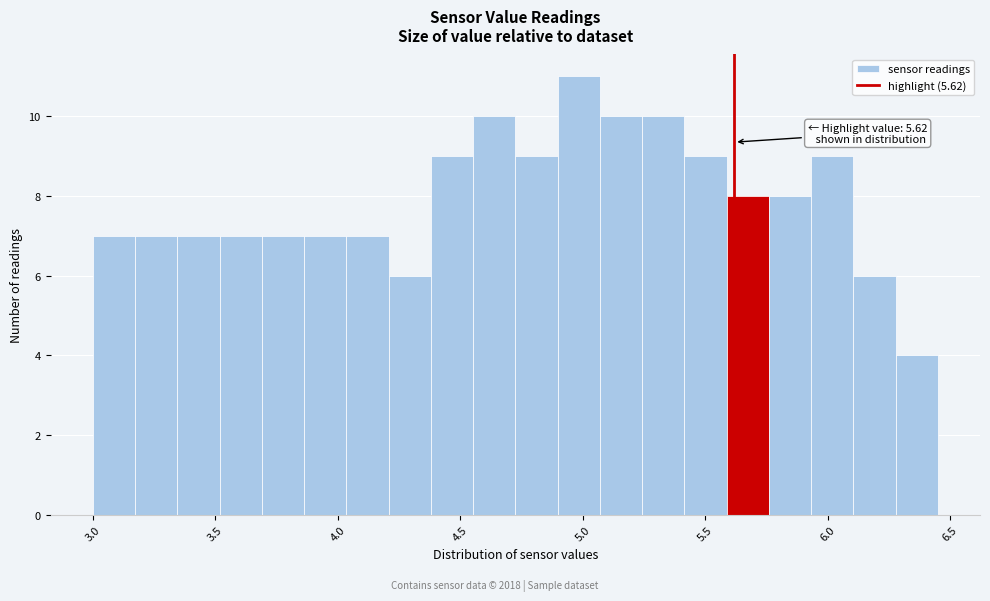

Read against the x-axis, roughly where is the centre of the tallest bar?

5.00